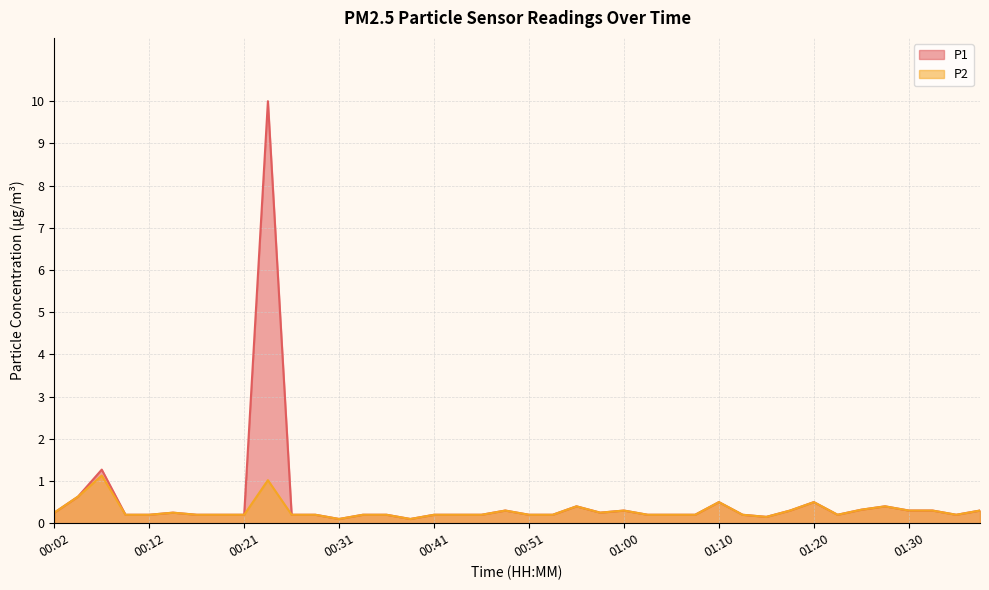

List the series in order of their peak value, highest first.

P1, P2